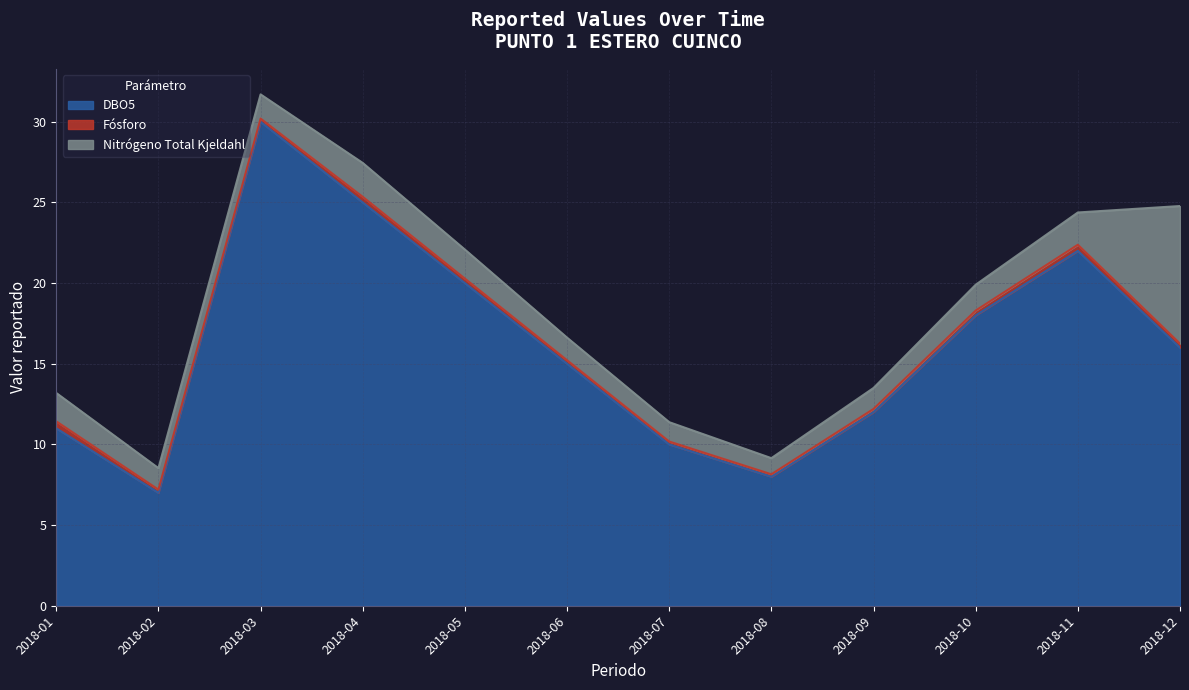

What is the difference between the Nitrógeno Total Kjeldahl values at 2018-06 and 2018-02?

0.1